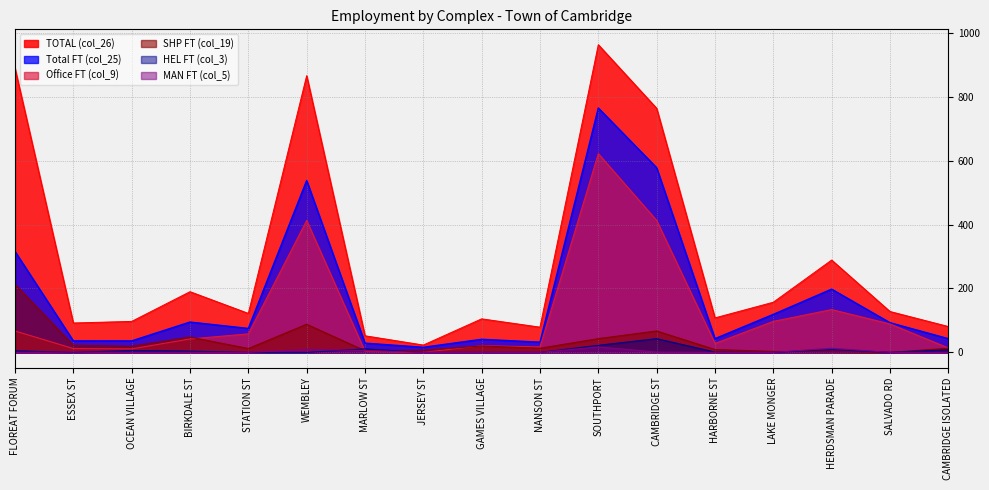

What is the difference between the SHP FT (col_19) values at WEMBLEY and HERDSMAN PARADE?

86